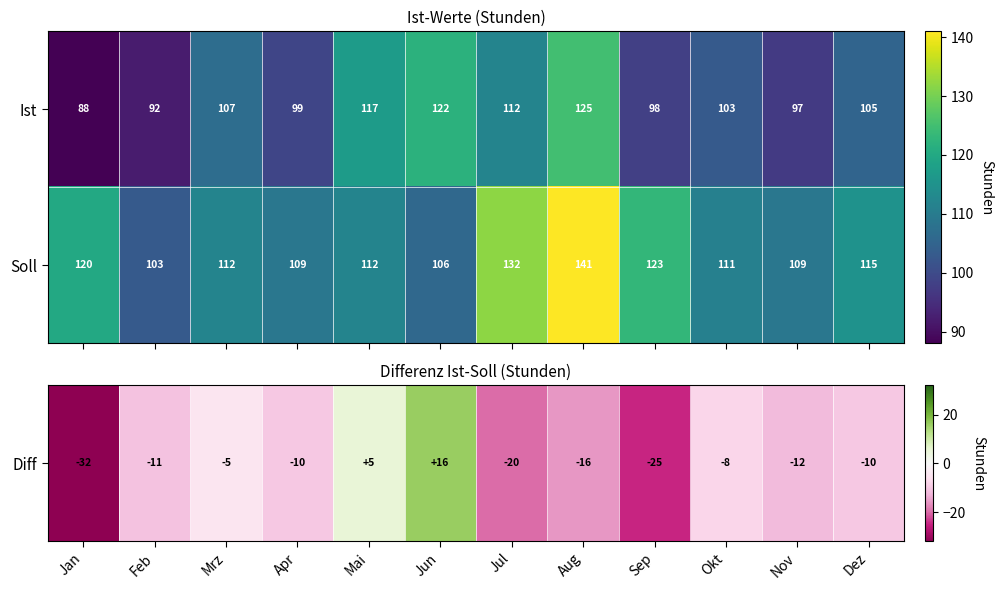

What is the highest value of the Ist series?

125